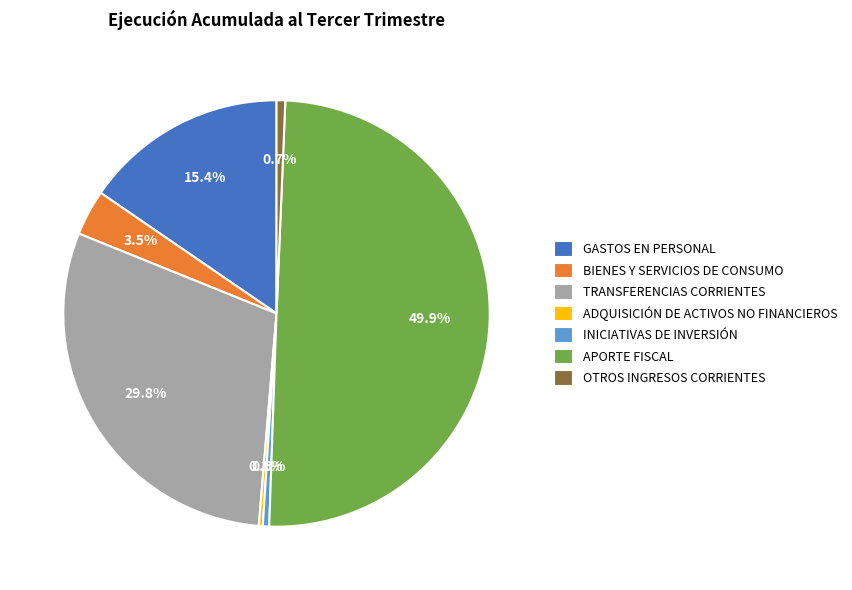

To the nearest percent, what is the average slice percentage?

14%